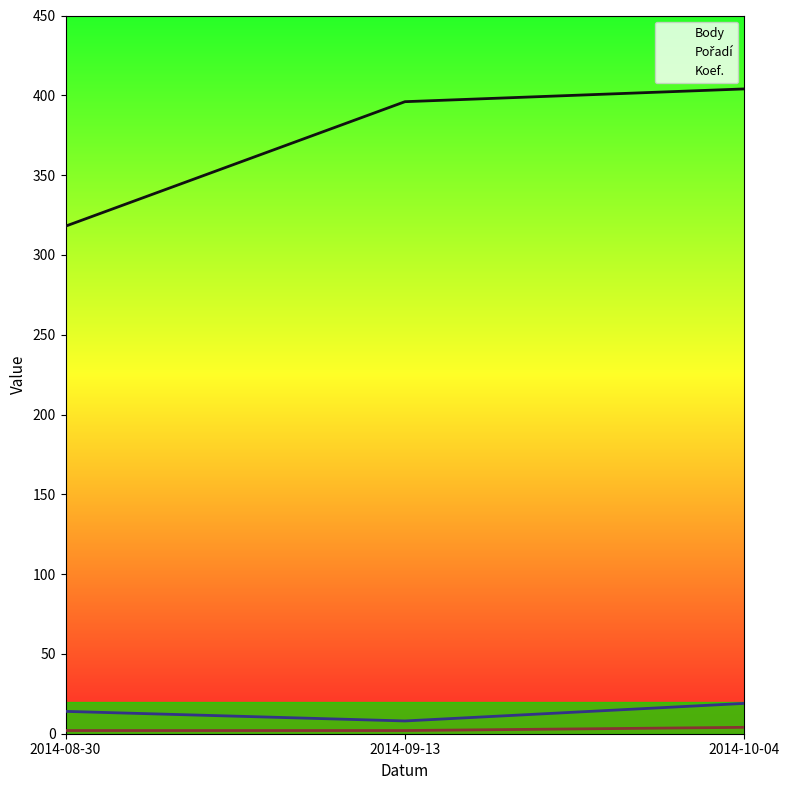

What is the greatest value displayed?

404